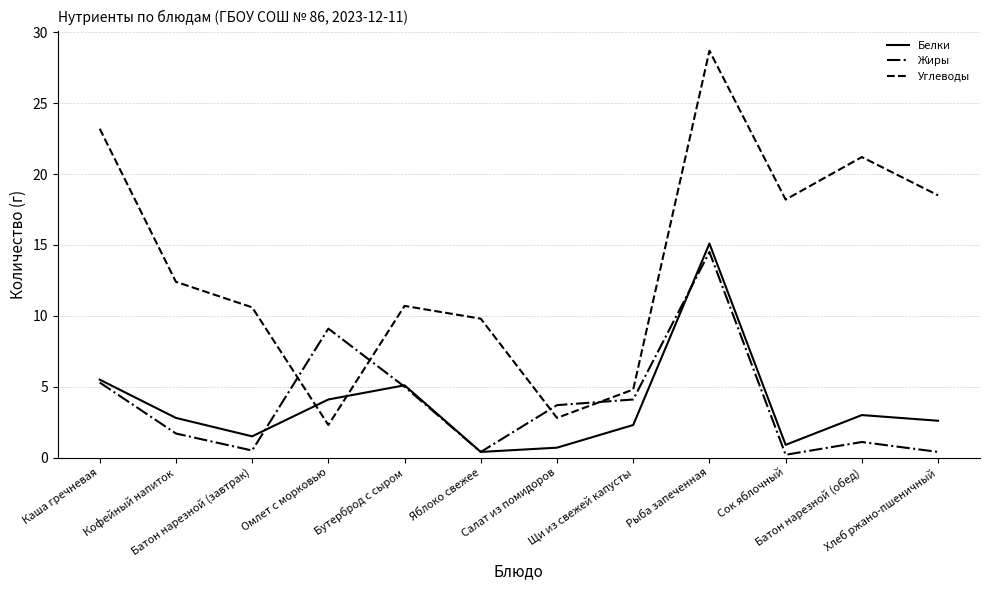

What position from the right is Салат из помидоров?

6